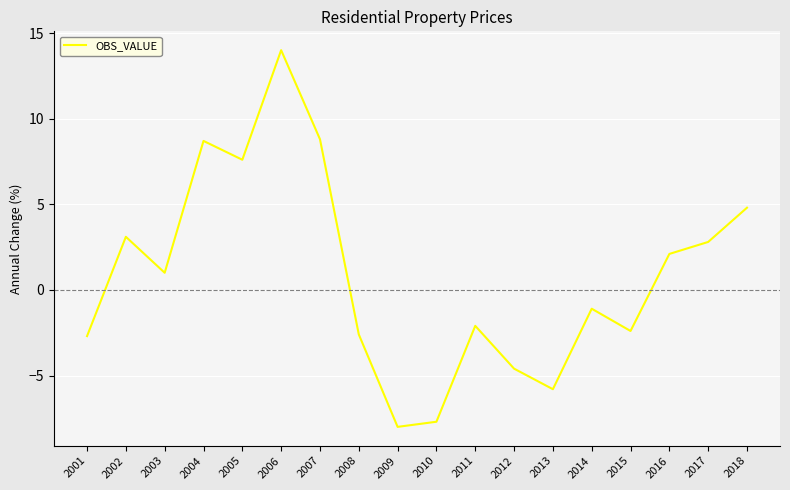

Where is the first local maximum?

2002